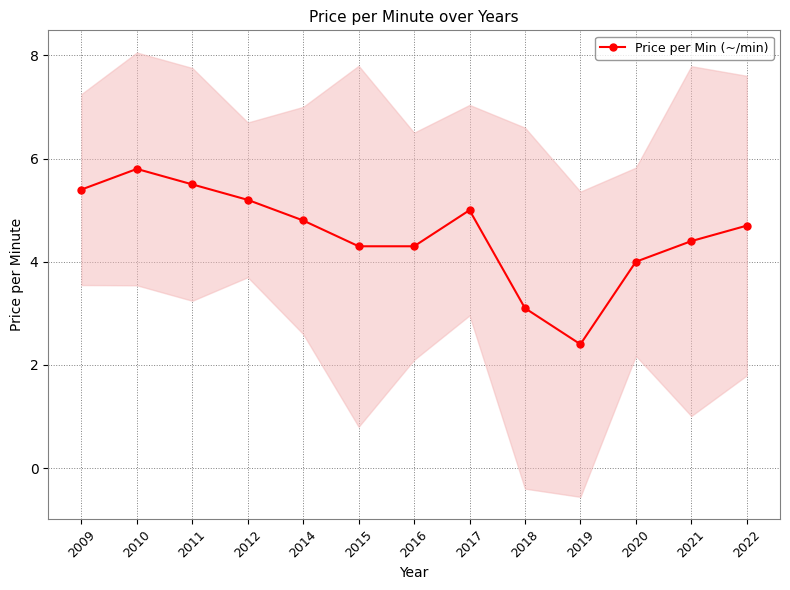

At which category does the data reach its first local peak?

2010